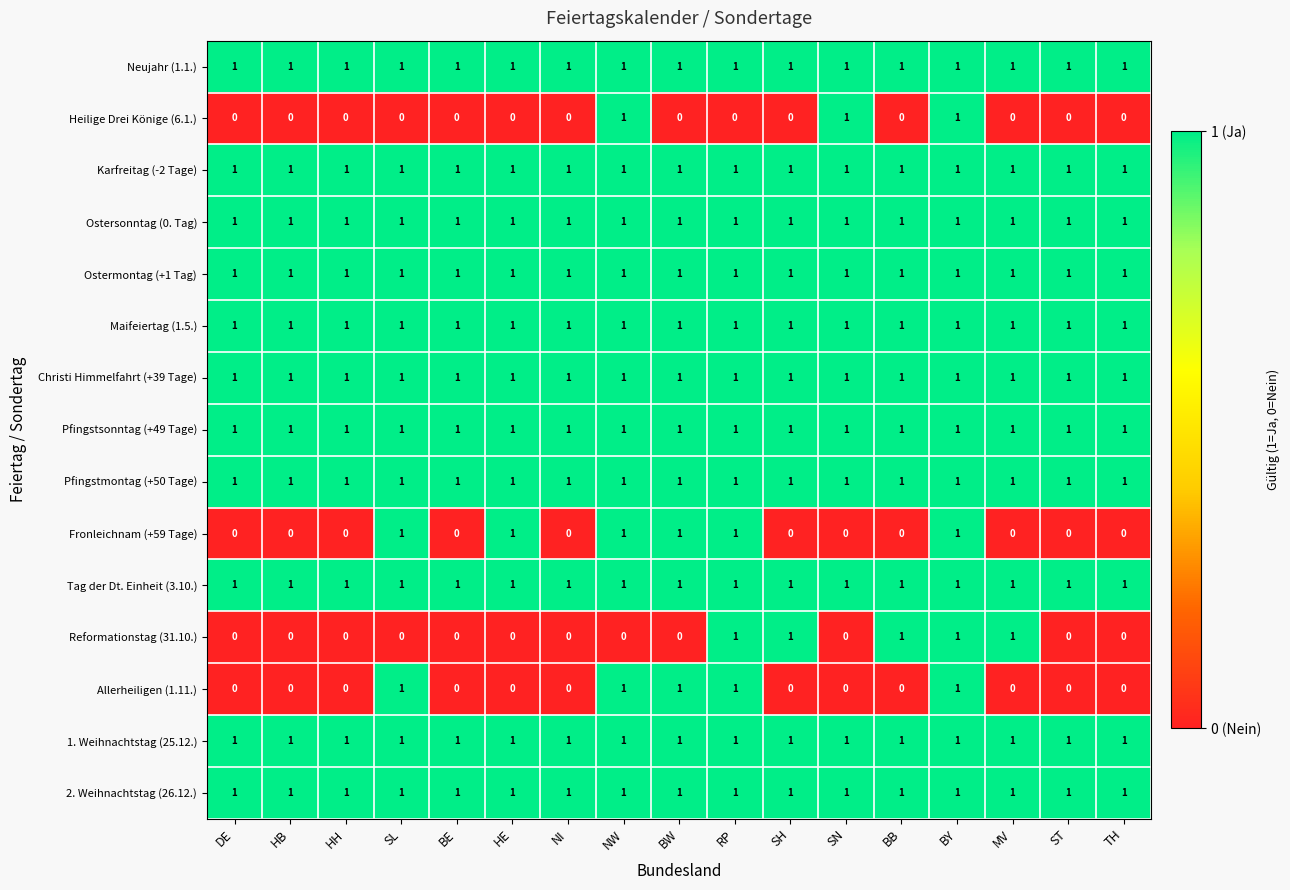

What is the sum of all Reformationstag (31.10.) values?

5